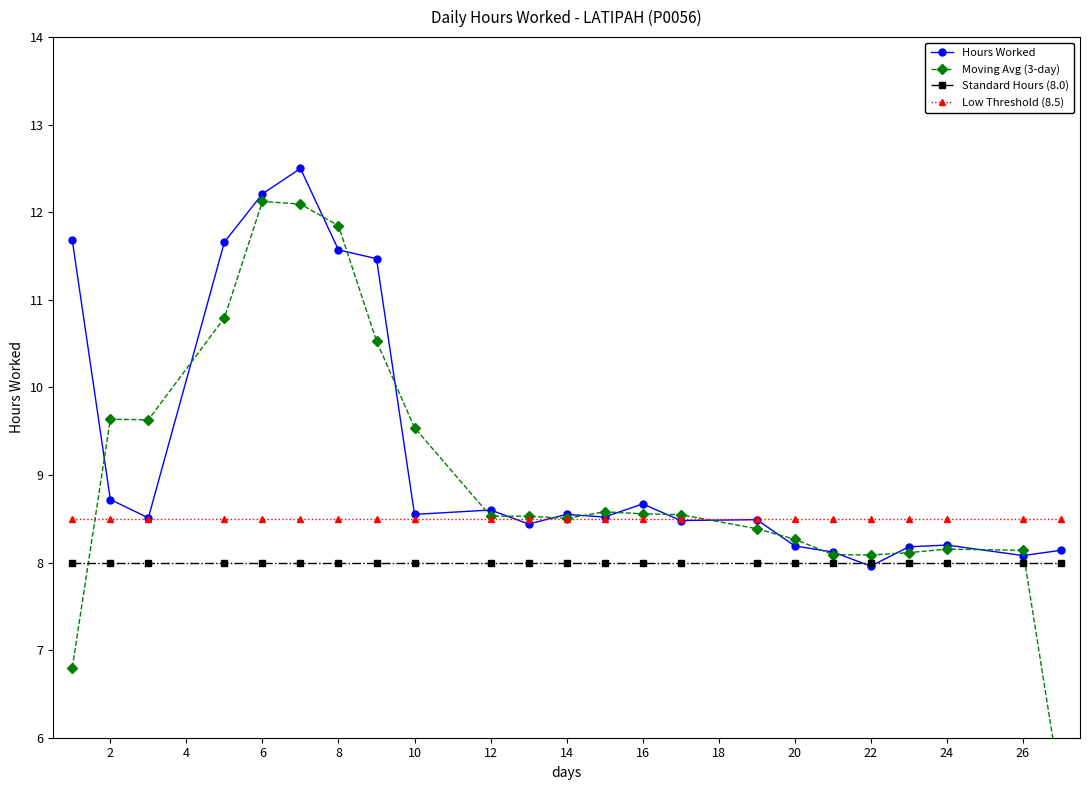

What is the lowest value of the Hours Worked series?

8.0